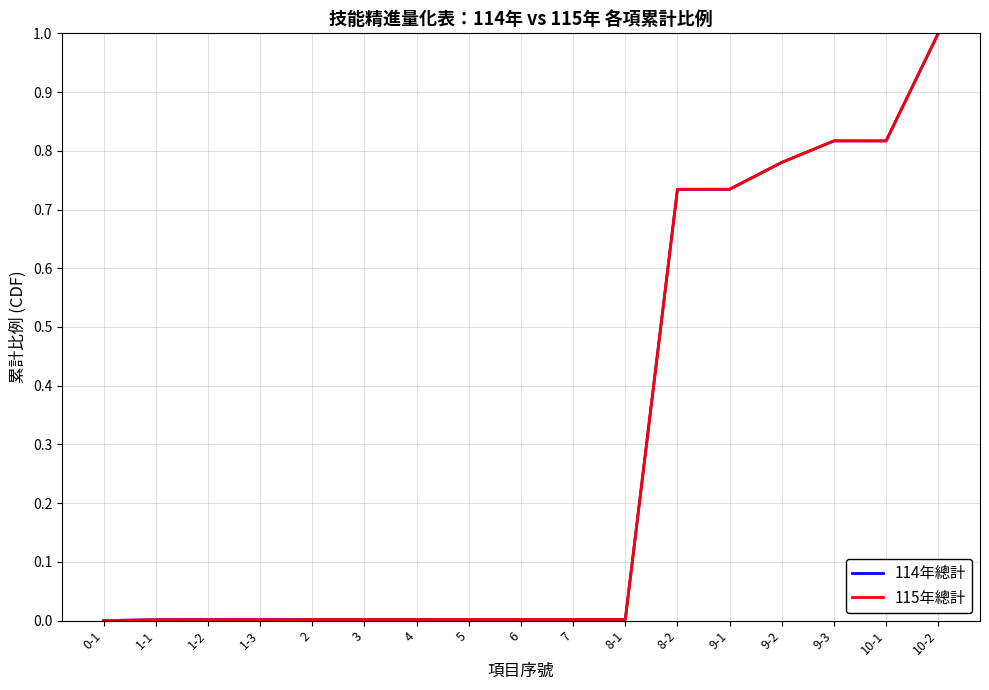

Does the chart display data point markers on the line(s)?

No